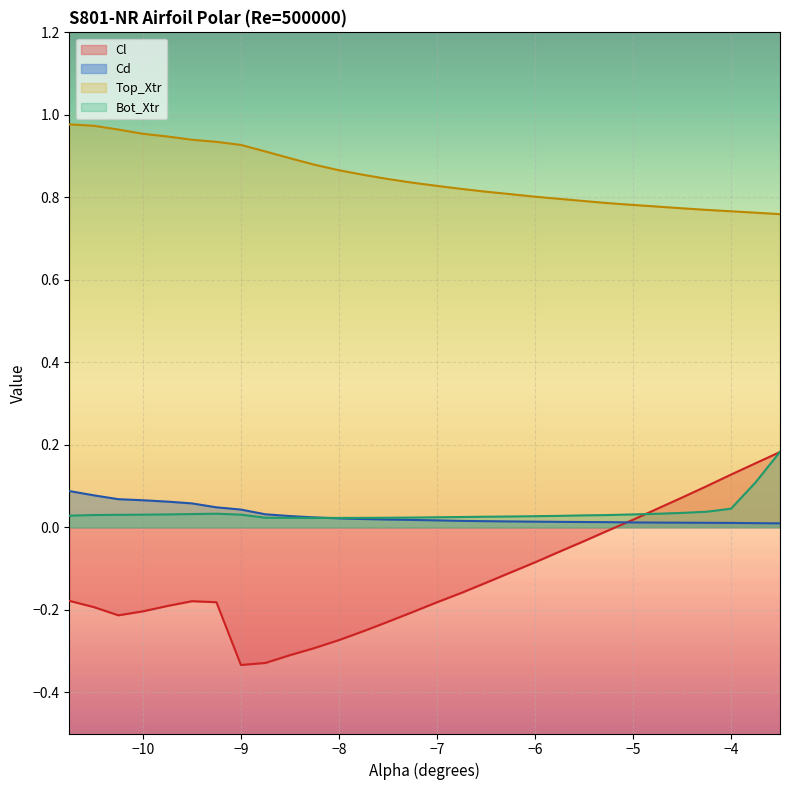

Reading left to right, what are all the values shown in this chart?

Cl: -0.2	-0.2	-0.2	-0.2	-0.2	-0.2	-0.2	-0.3	-0.3	-0.3	-0.3	-0.3	-0.3	-0.2	-0.2	-0.2	-0.2	-0.1	-0.1	-0.1	-0.1	-0.0	-0.0	0.0	0.0	0.1	0.1	0.1	0.2	0.2
Cd: 0.1	0.1	0.1	0.1	0.1	0.1	0.0	0.0	0.0	0.0	0.0	0.0	0.0	0.0	0.0	0.0	0.0	0.0	0.0	0.0	0.0	0.0	0.0	0.0	0.0	0.0	0.0	0.0	0.0	0.0
Top_Xtr: 1.0	1.0	1.0	1.0	0.9	0.9	0.9	0.9	0.9	0.9	0.9	0.9	0.9	0.8	0.8	0.8	0.8	0.8	0.8	0.8	0.8	0.8	0.8	0.8	0.8	0.8	0.8	0.8	0.8	0.8
Bot_Xtr: 0.0	0.0	0.0	0.0	0.0	0.0	0.0	0.0	0.0	0.0	0.0	0.0	0.0	0.0	0.0	0.0	0.0	0.0	0.0	0.0	0.0	0.0	0.0	0.0	0.0	0.0	0.0	0.0	0.1	0.2